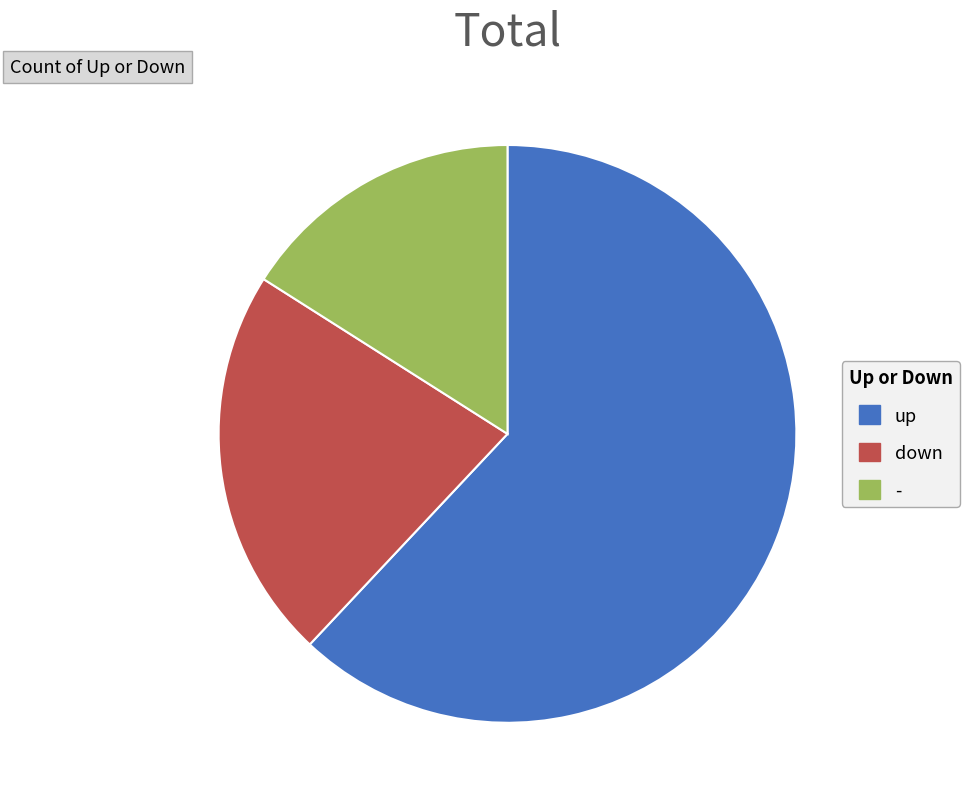

Rank the categories by value from lowest to highest.

-, down, up